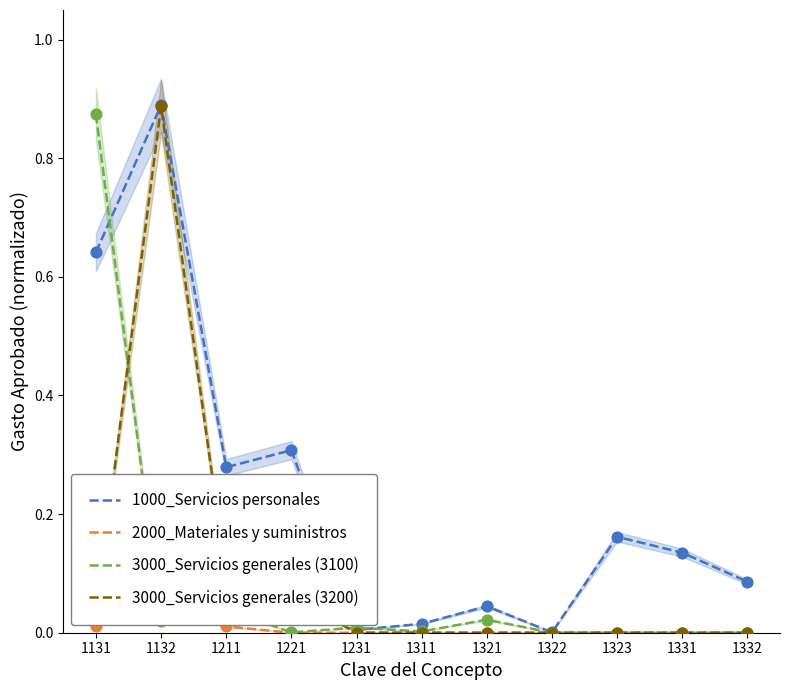

What are all the series names shown in the legend?

1000_Servicios personales, 2000_Materiales y suministros, 3000_Servicios generales (3100), 3000_Servicios generales (3200)